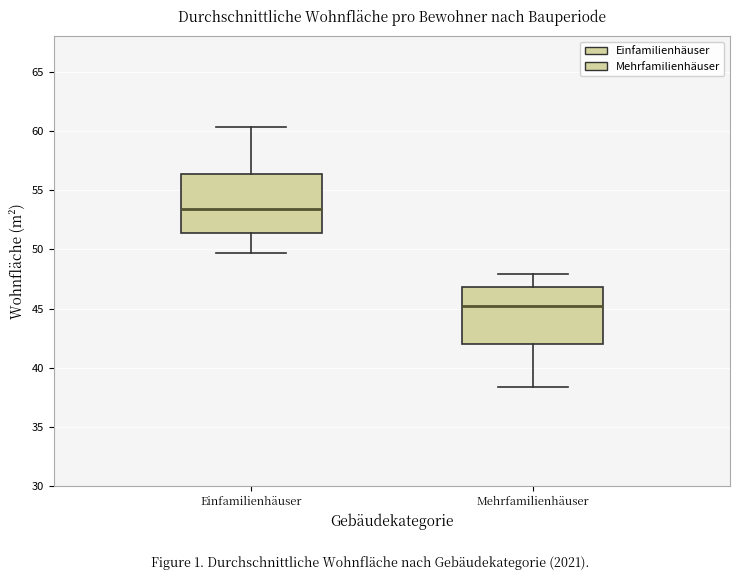

Reading left to right, read every box against the y-axis: the position of its median line, the range the box covers, and the ends of its whiskers. The values are not printed on the chart, so give them approximately, as read against the axis.

Einfamilienhäuser: median 53.5, box 51.5 to 56.5, whiskers 49.5 to 60.5
Mehrfamilienhäuser: median 45.0, box 42.0 to 47.0, whiskers 38.5 to 48.0